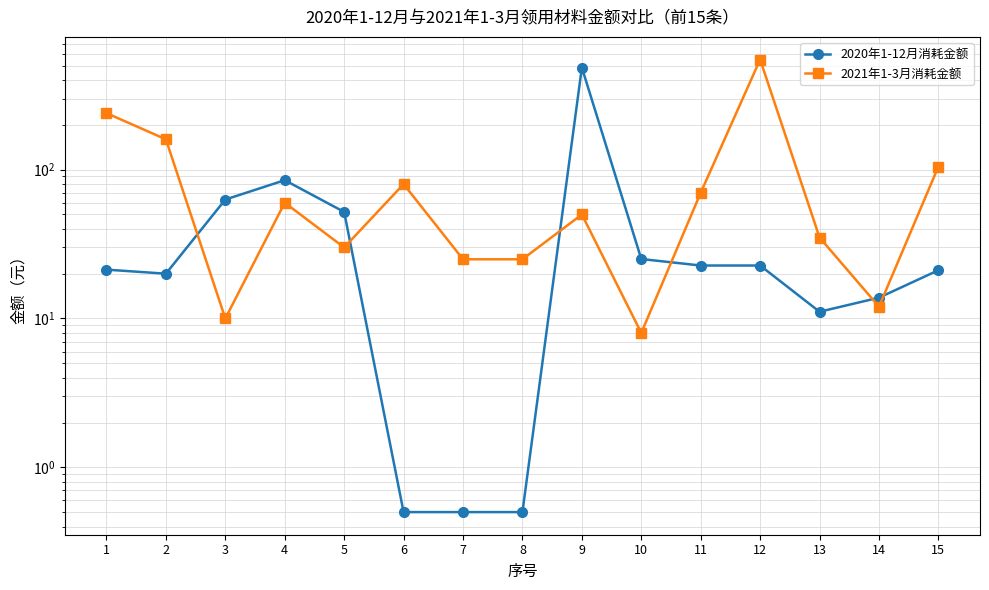

At which label does 2021年1-3月消耗金额 reach its peak?

12